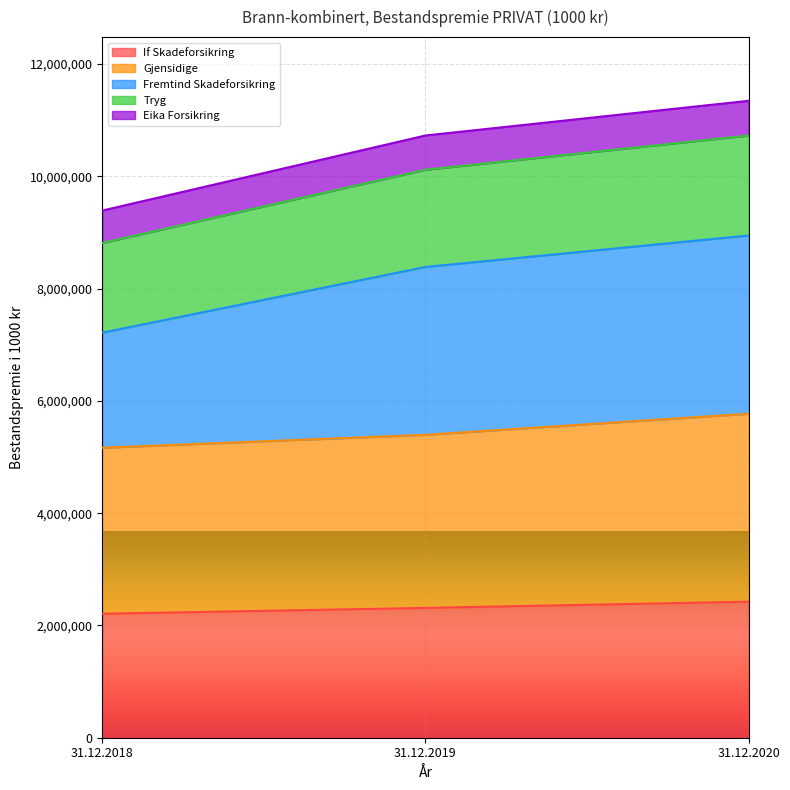

What is the maximum value for If Skadeforsikring?

2423507